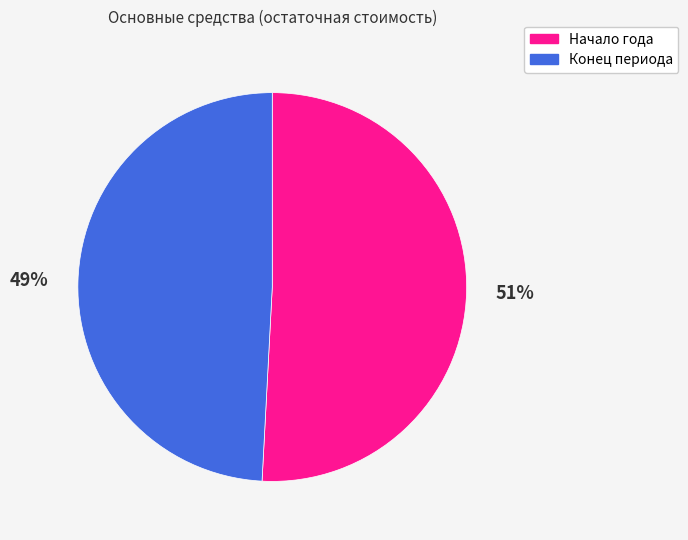

Approximately how many times larger is the value at Конец периода compared to Начало года?

1.0